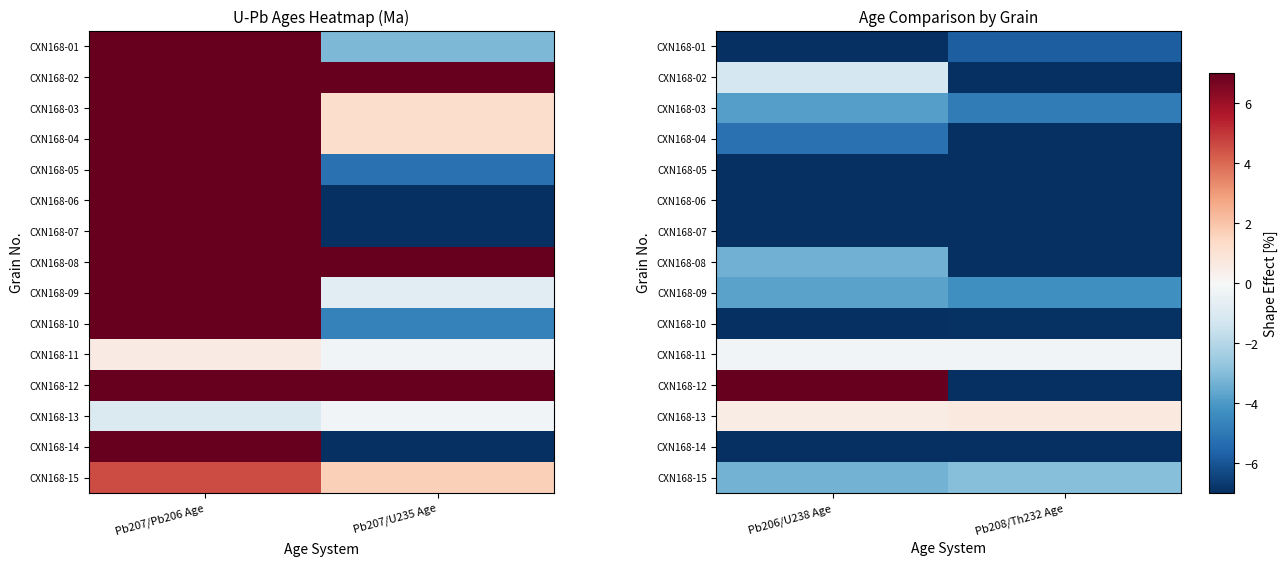

What is the smallest value displayed?

-33.3